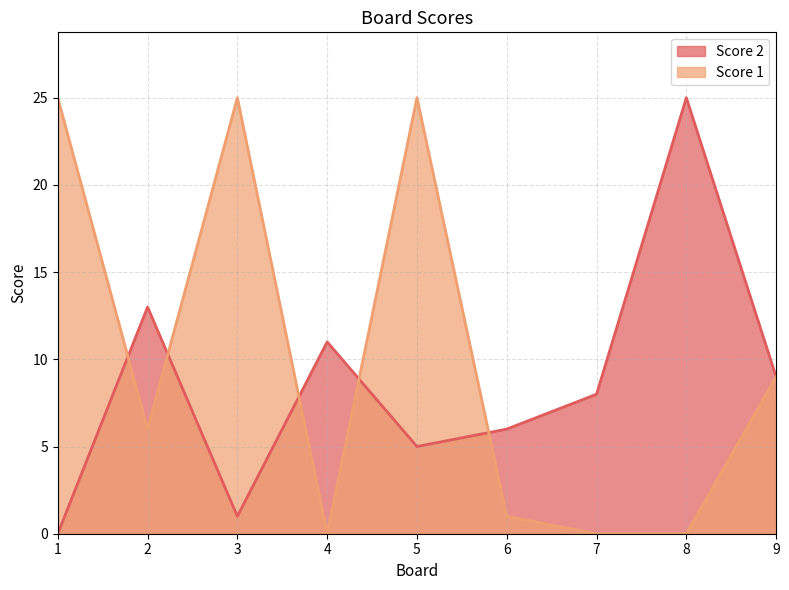

What is the sum of the Score 2 values at 2 and 1?

13